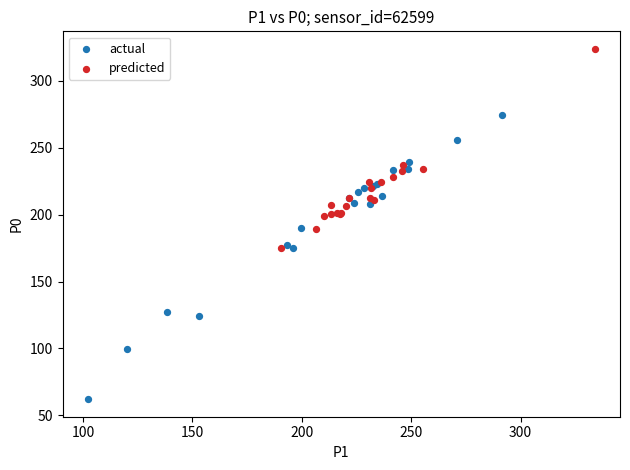

Which series contains the highest Y value?

predicted